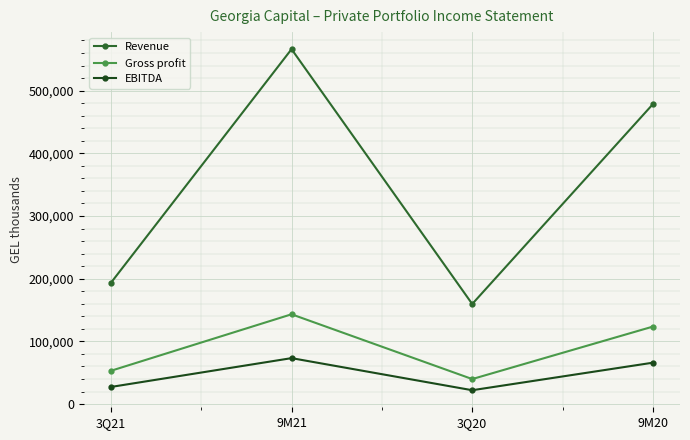

Reading left to right, list all the values displayed in this chart.

Revenue: 193317	566134	159593	478433
Gross profit: 53035	143207	39853	123571
EBITDA: 27253	73239	22049	65987